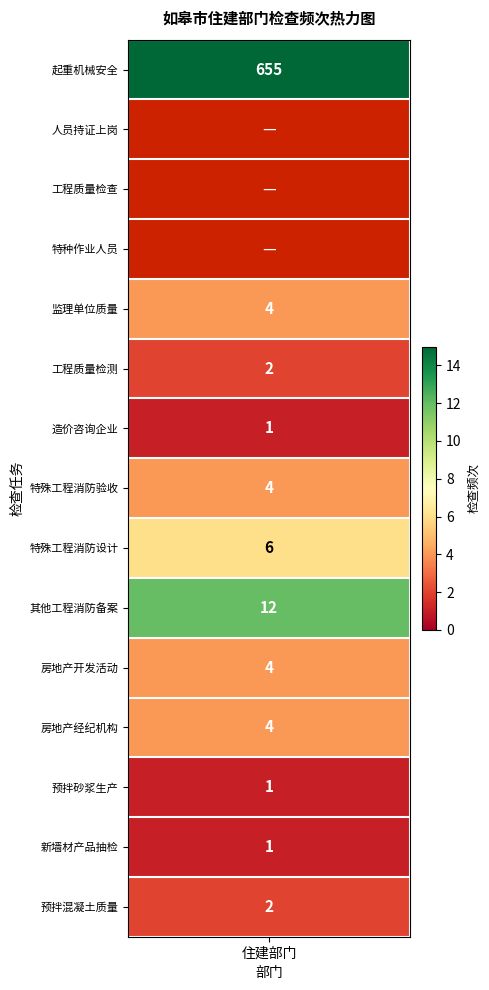

How many data points in 1 are less than 2?

6